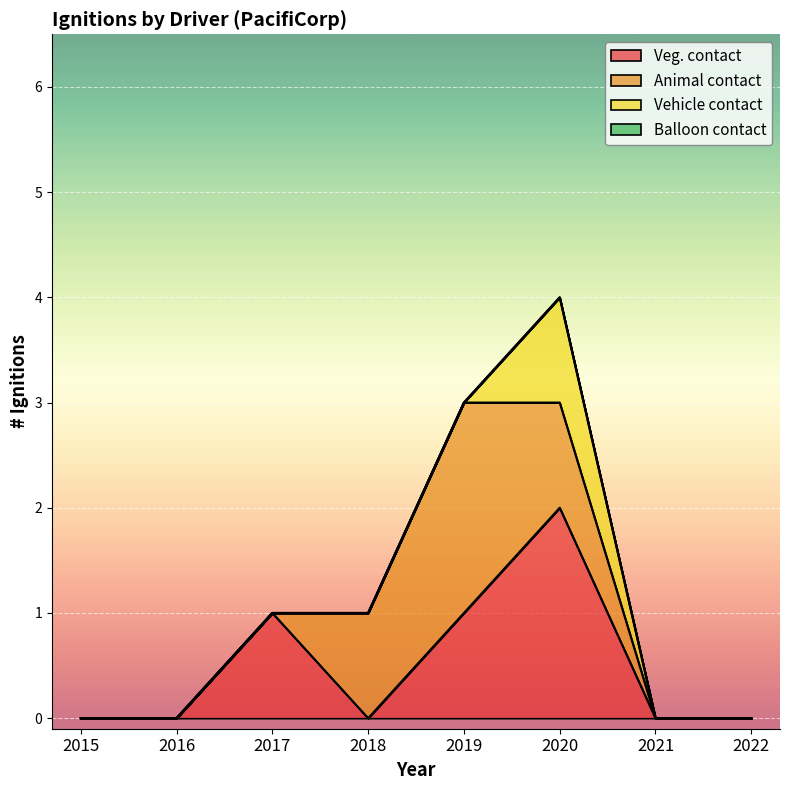

Which series has the largest range (max minus min)?

Veg. contact